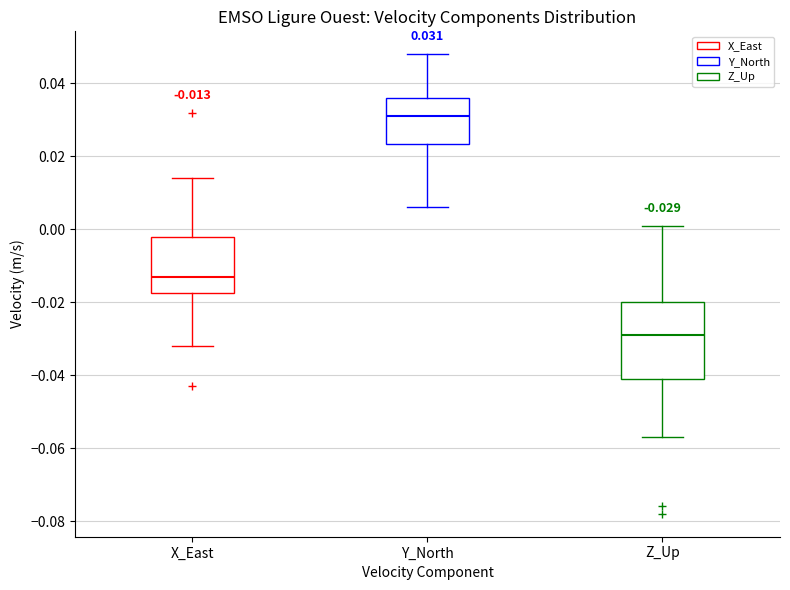

Which box's median line is the highest?

Y_North